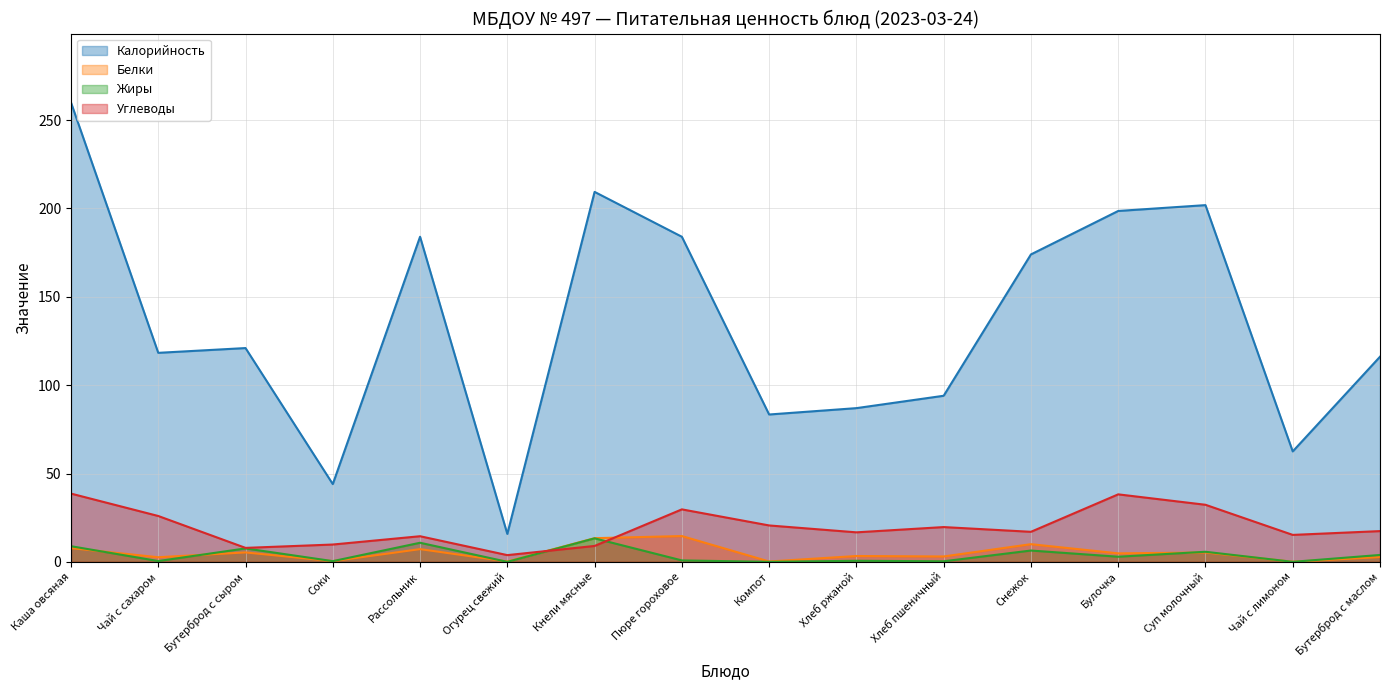

Rank the categories by Белки value from lowest to highest.

Чай с лимоном, Огурец свежий, Компот, Соки, Чай с сахаром, Бутерброд с маслом, Хлеб пшеничный, Хлеб ржаной, Булочка, Суп молочный, Бутерброд с сыром, Рассольник, Каша овсяная, Снежок, Кнели мясные, Пюре гороховое